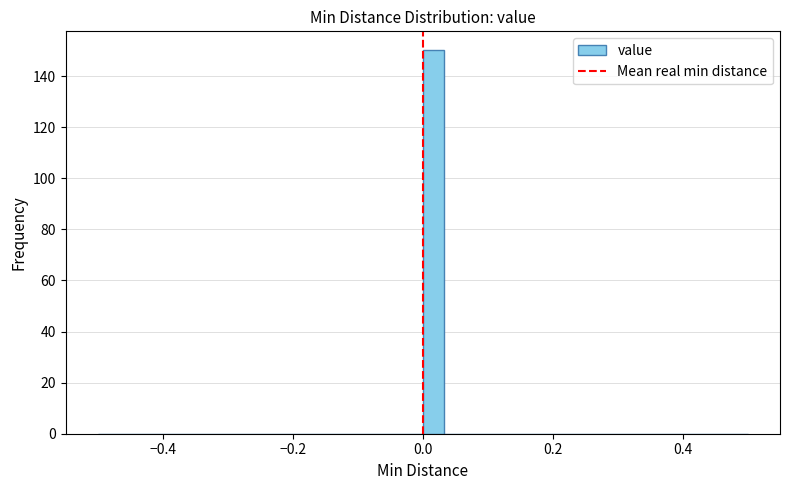

Around what value on the x-axis is the tallest bar? Give the approximate position of its centre, as read against the axis.

0.02